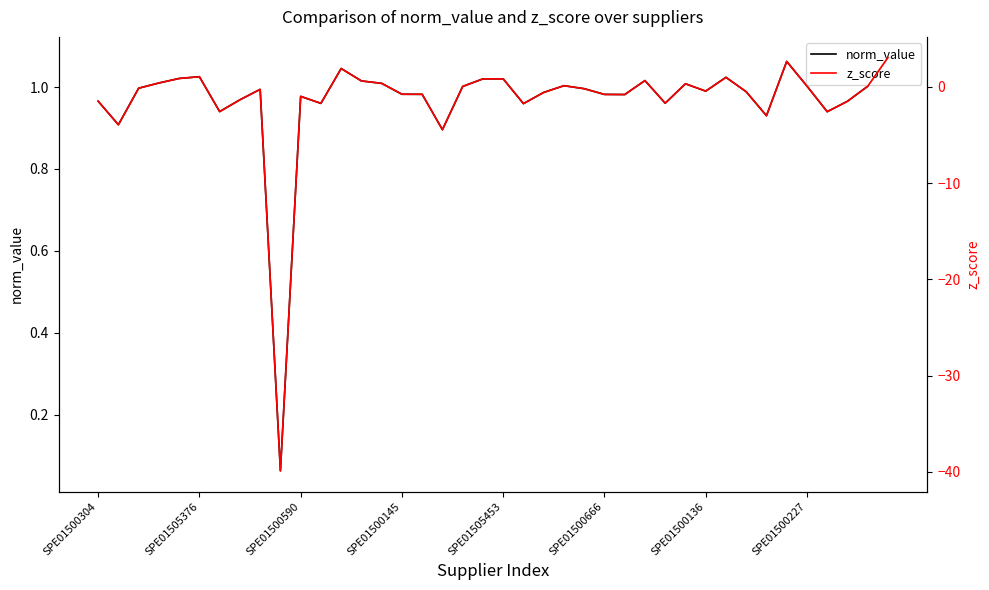

Which series changed the most between SPE01500304 and 8?

z_score